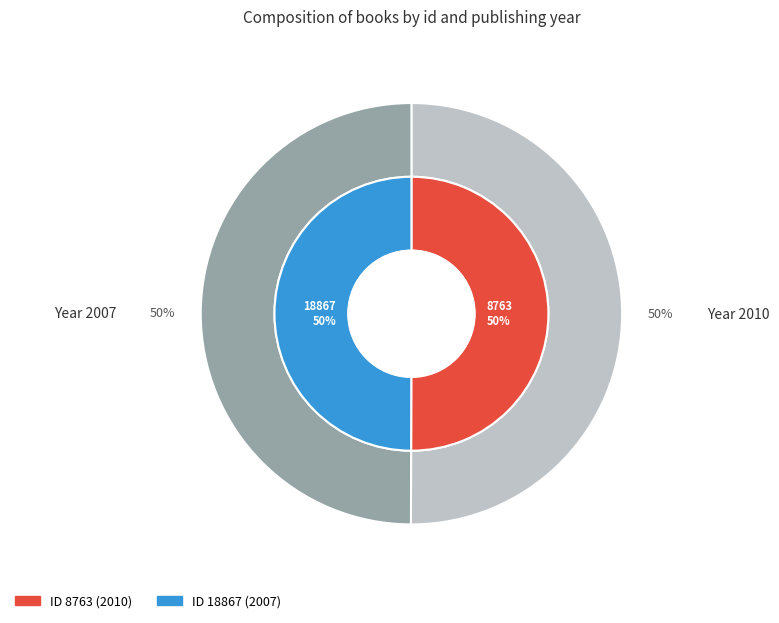

To the nearest percent, what percentage of the pie is 8763?

50%